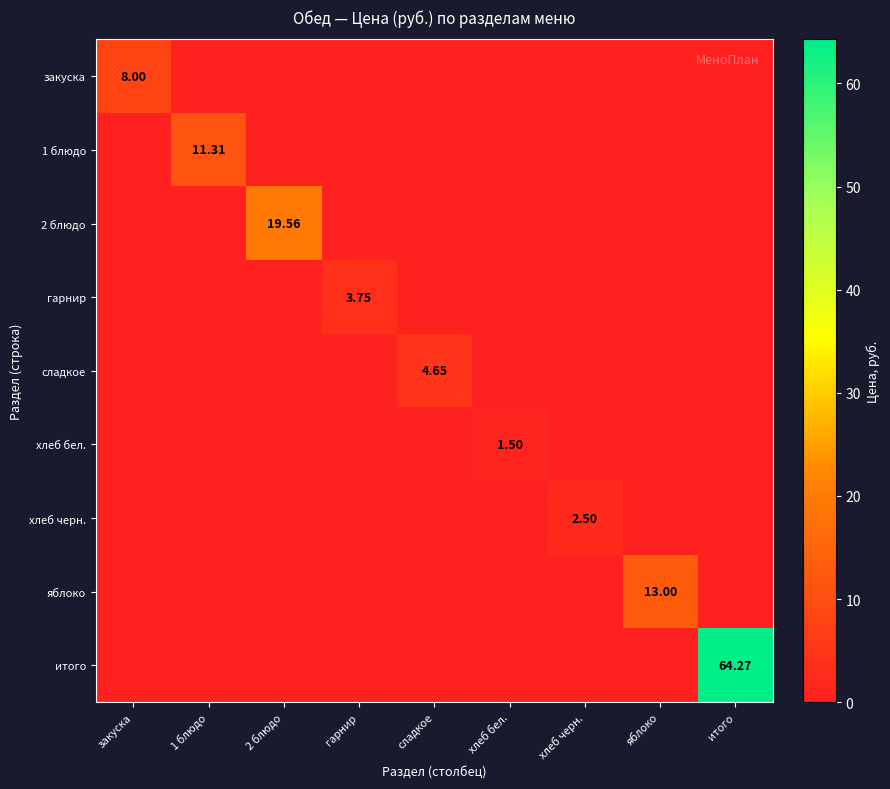

Which series has the widest spread of values?

итого